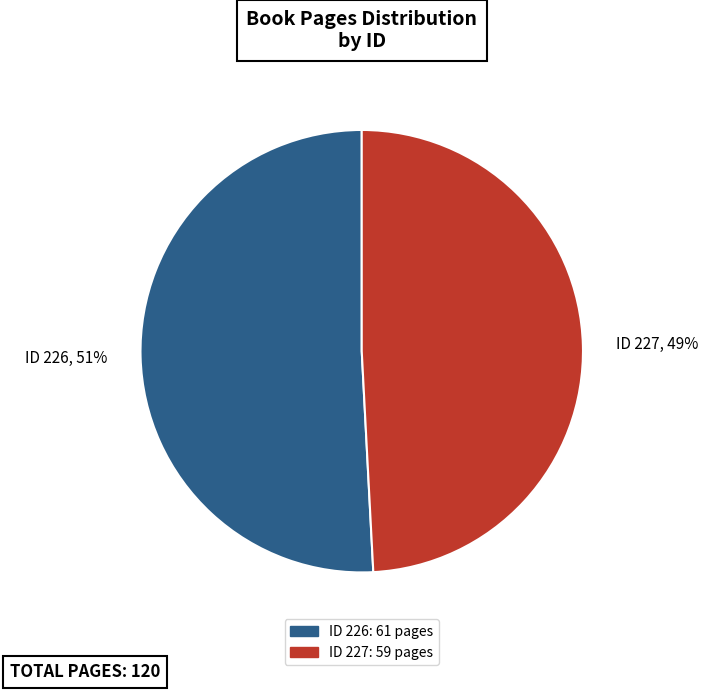

How many slices are in this pie chart?

2